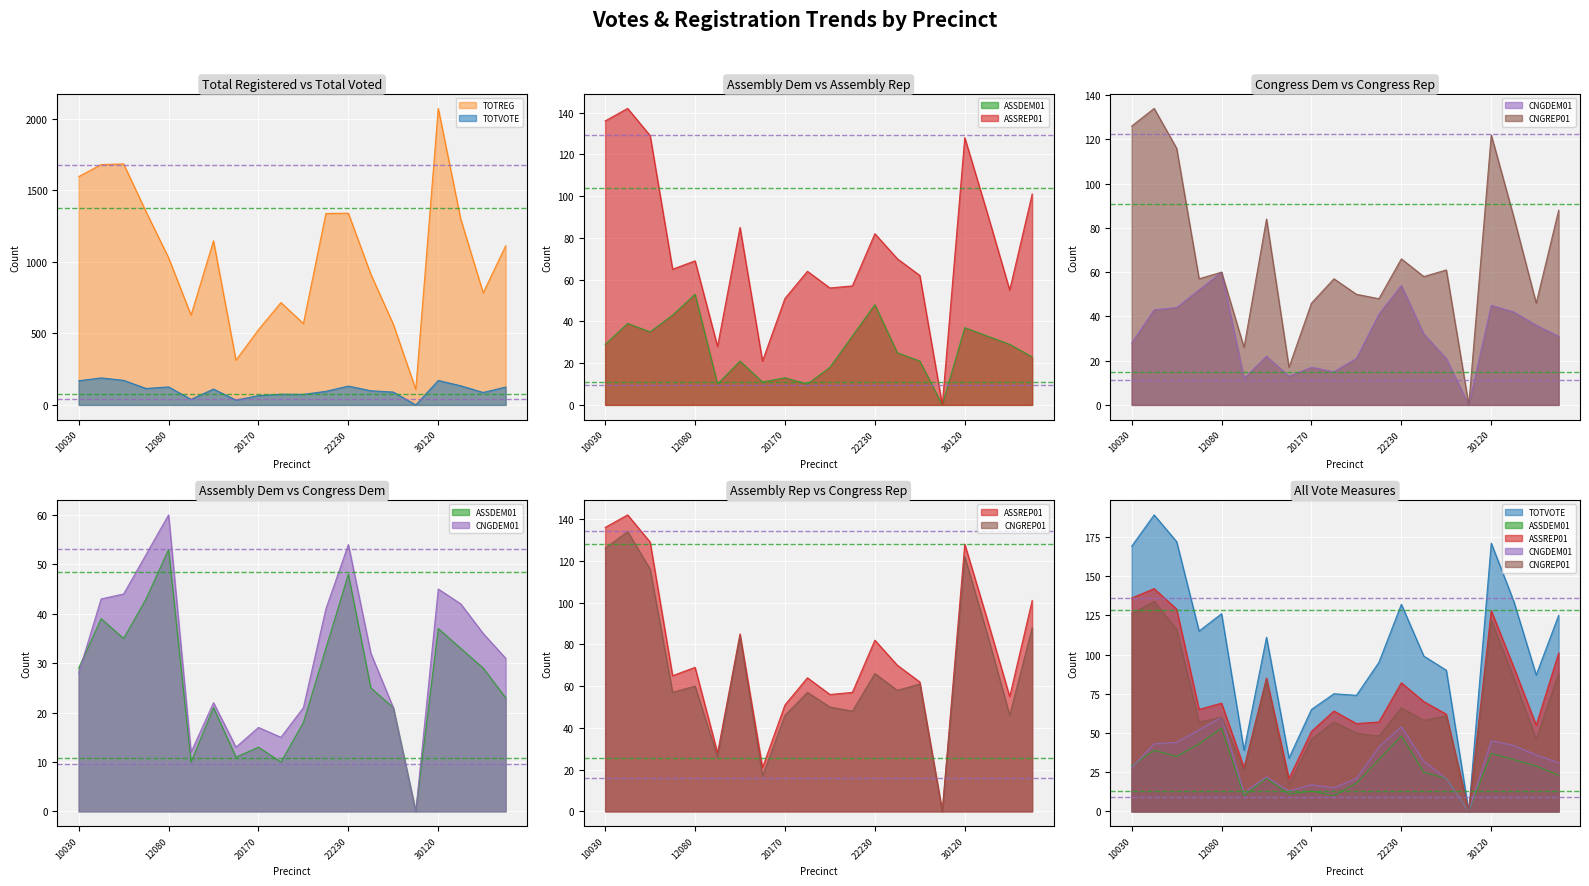

Is the value of ASSREP01 at 12080 greater than the value of CNGDEM01 at 30120?

Yes